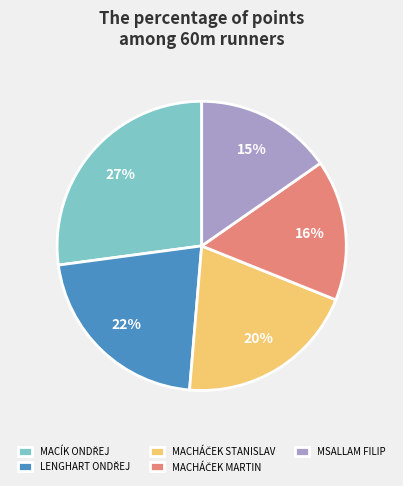

To the nearest percent, what portion does MSALLAM FILIP represent?

15%